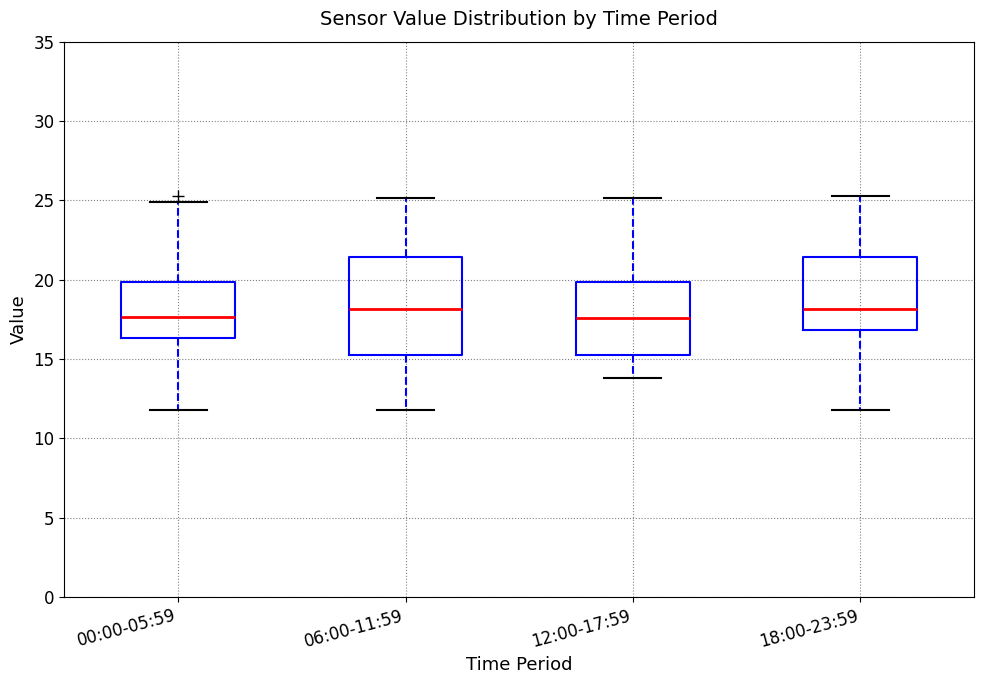

Reading left to right, read every box against the y-axis: the position of its median line, the range the box covers, and the ends of its whiskers. The values are not printed on the chart, so give them approximately, as read against the axis.

00:00-05:59: median 17.5, box 16.5 to 20.0, whiskers 12.0 to 25.0
06:00-11:59: median 18.0, box 15.5 to 21.5, whiskers 12.0 to 25.0
12:00-17:59: median 17.5, box 15.5 to 20.0, whiskers 14.0 to 25.0
18:00-23:59: median 18.0, box 17.0 to 21.5, whiskers 12.0 to 25.5